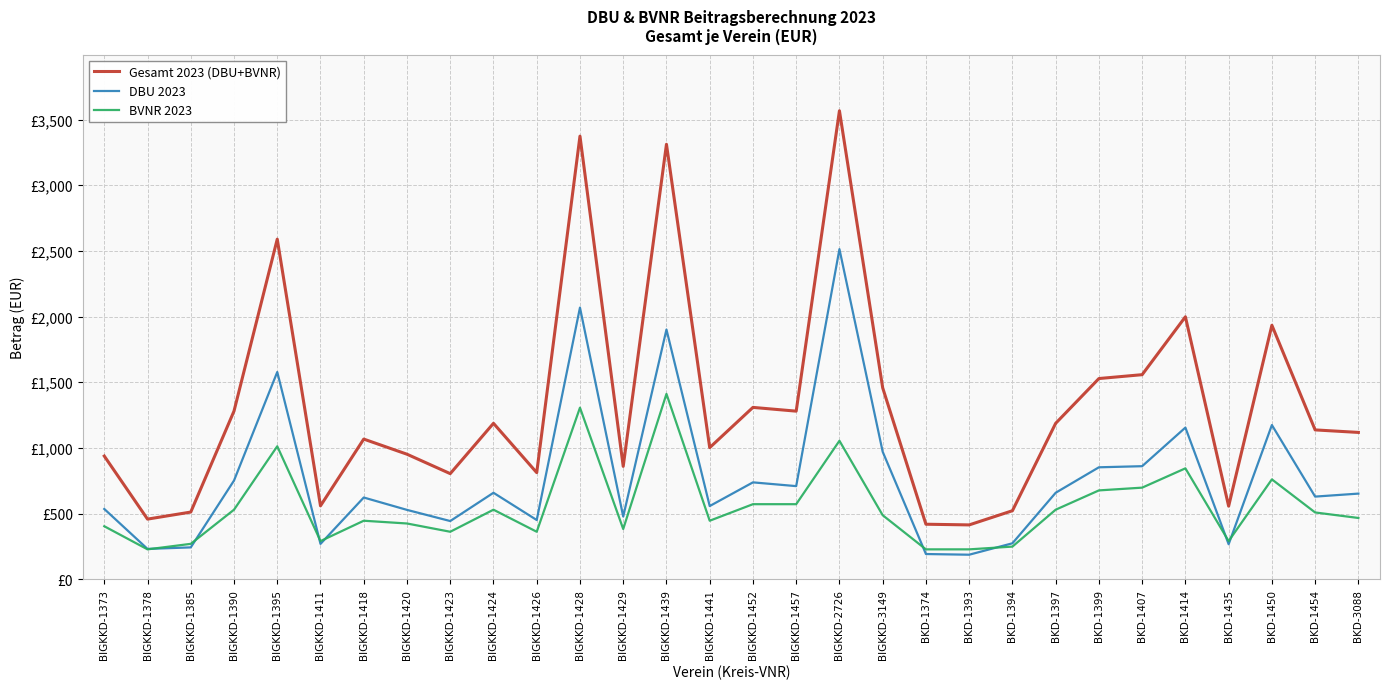

True or false: Gesamt 2023 (DBU+BVNR) has a value of 803.6 at BIGKKD-1423.

True